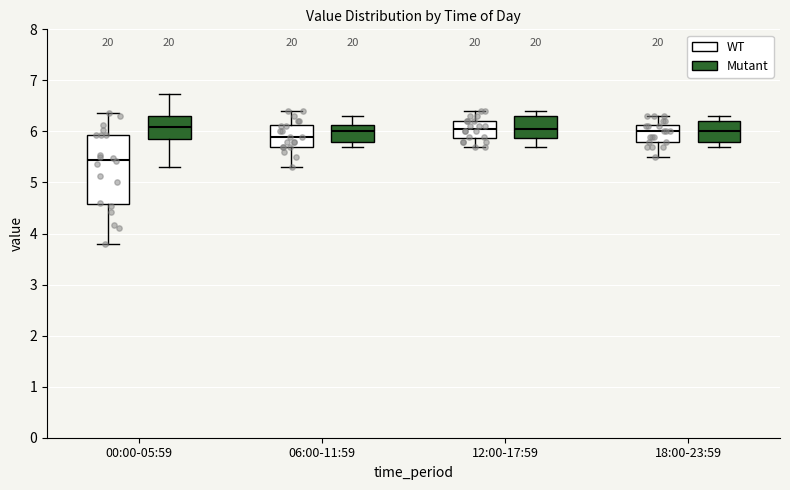

Reading left to right, read every box against the y-axis: the position of its median line, the range the box covers, and the ends of its whiskers. The values are not printed on the chart, so give them approximately, as read against the axis.

00:00-05:59 (WT): median 5.5, box 4.6 to 5.9, whiskers 3.8 to 6.4
00:00-05:59 (Mutant): median 6.1, box 5.9 to 6.3, whiskers 5.3 to 6.7
06:00-11:59 (WT): median 5.9, box 5.7 to 6.1, whiskers 5.3 to 6.4
06:00-11:59 (Mutant): median 6.0, box 5.8 to 6.1, whiskers 5.7 to 6.3
12:00-17:59 (WT): median 6.1, box 5.9 to 6.2, whiskers 5.7 to 6.4
12:00-17:59 (Mutant): median 6.1, box 5.9 to 6.3, whiskers 5.7 to 6.4
18:00-23:59 (WT): median 6.0, box 5.8 to 6.1, whiskers 5.5 to 6.3
18:00-23:59 (Mutant): median 6.0, box 5.8 to 6.2, whiskers 5.7 to 6.3